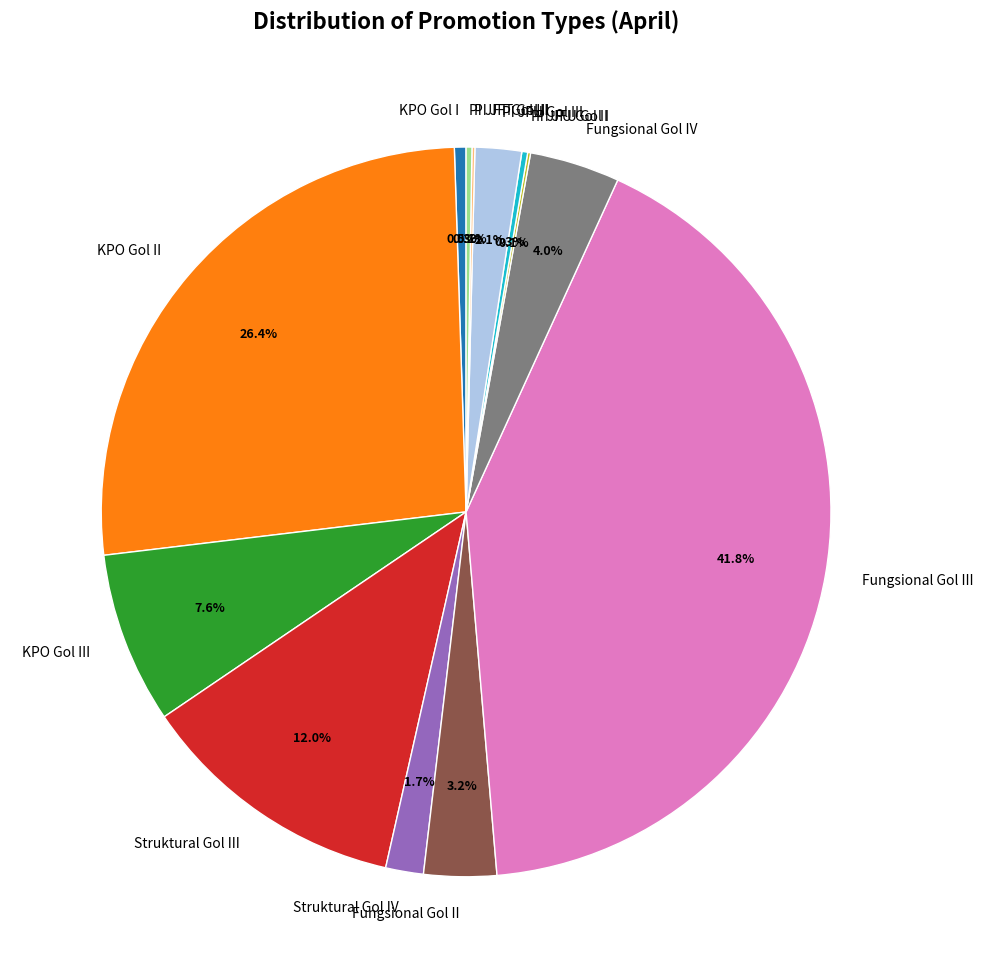

What is the ratio of the value at Fungsional Gol IV to the value at Fungsional Gol III?

0.1